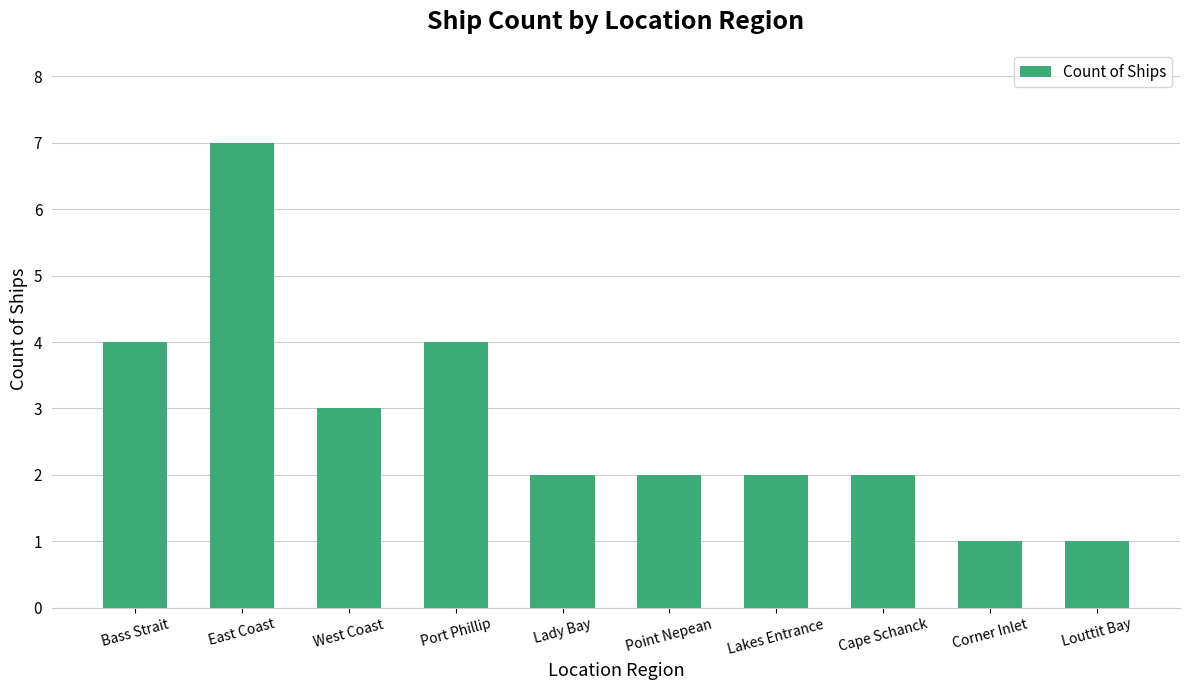

Are the bars horizontal?

No